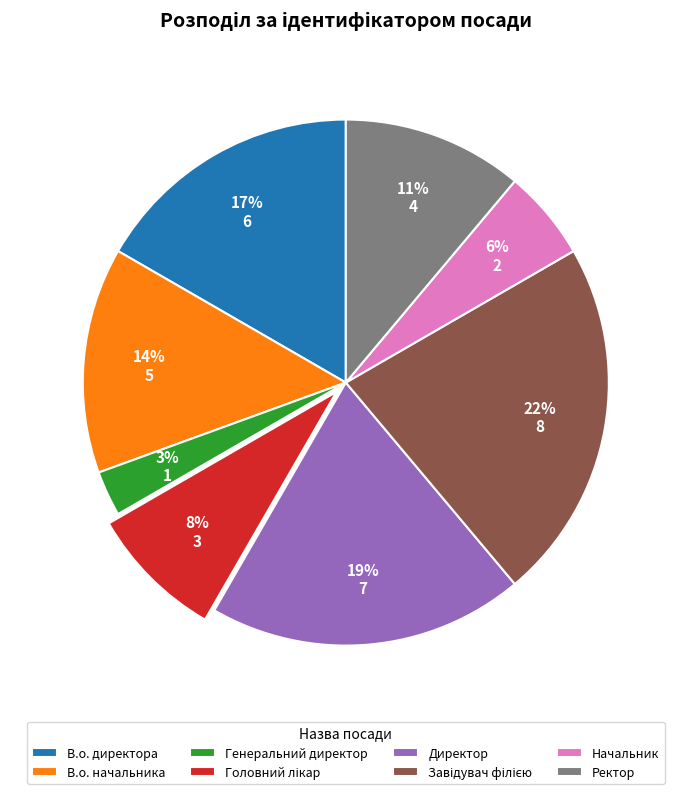

Is Начальник the majority of the pie?

No